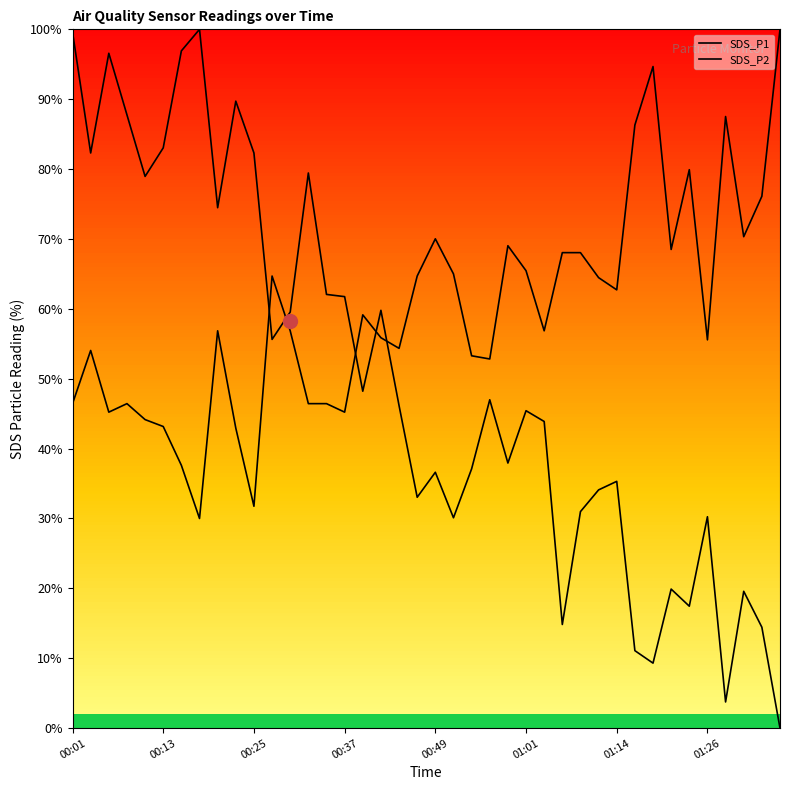

At which category is the sum across all series the highest?

00:01